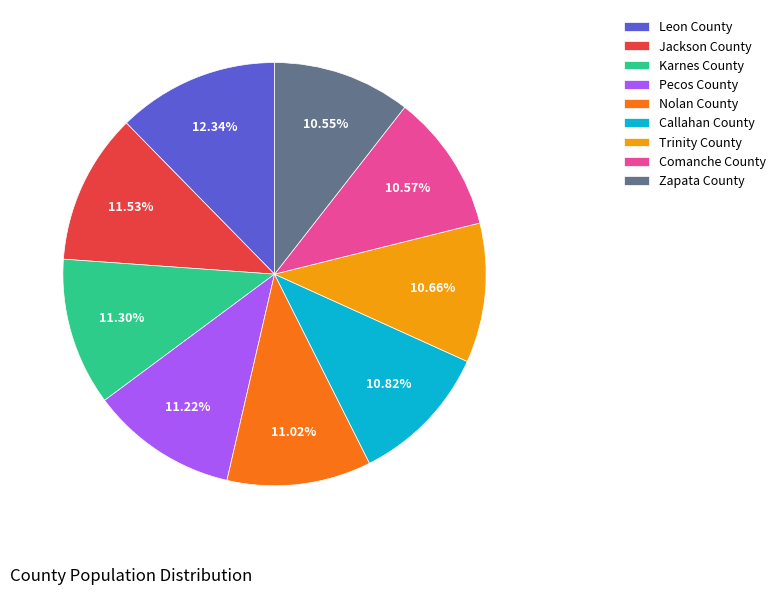

Is it true that Karnes County is 18% of the pie?

False